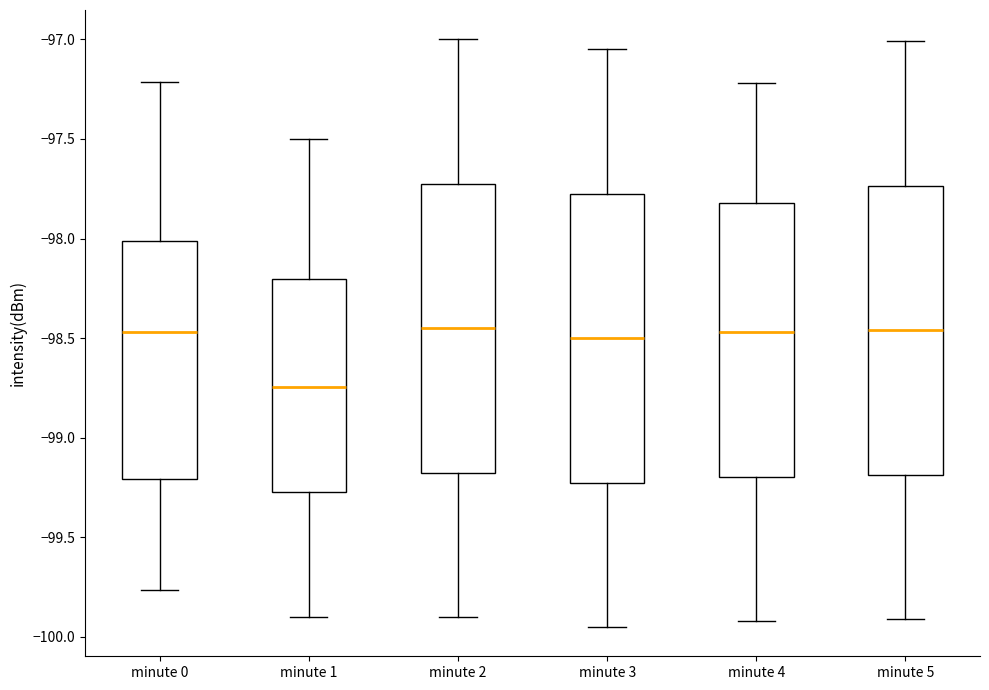

Reading left to right, transcribe this box plot: for each box, give where its median line is, the range the box spans, and where its two whiskers end, as read against the y-axis. The values are not printed on the chart, so give them approximately, as read against the axis.

minute 0: median -98.45, box -99.20 to -98.00, whiskers -99.75 to -97.20
minute 1: median -98.75, box -99.25 to -98.20, whiskers -99.90 to -97.50
minute 2: median -98.45, box -99.15 to -97.70, whiskers -99.90 to -97.00
minute 3: median -98.50, box -99.20 to -97.75, whiskers -99.95 to -97.05
minute 4: median -98.45, box -99.20 to -97.80, whiskers -99.90 to -97.20
minute 5: median -98.45, box -99.20 to -97.75, whiskers -99.90 to -97.00